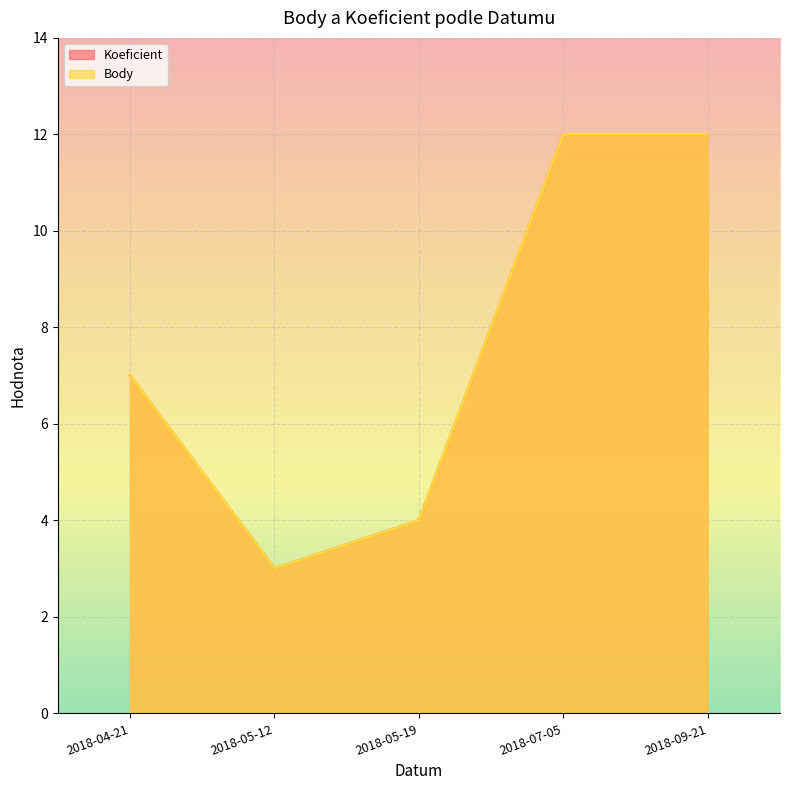

At how many categories does at least one series exceed 9?

2